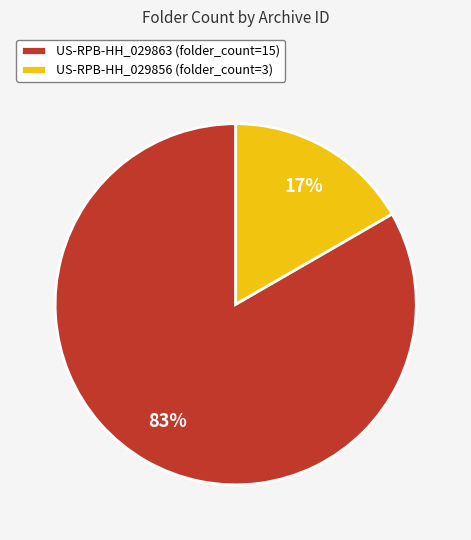

Count the number of slices in the pie.

2